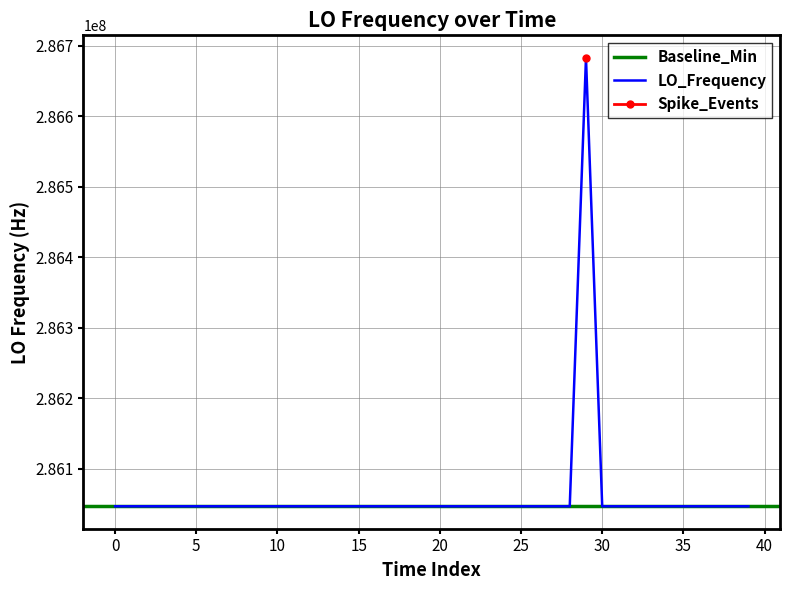

What is the difference between the maximum and minimum values?

635709.6